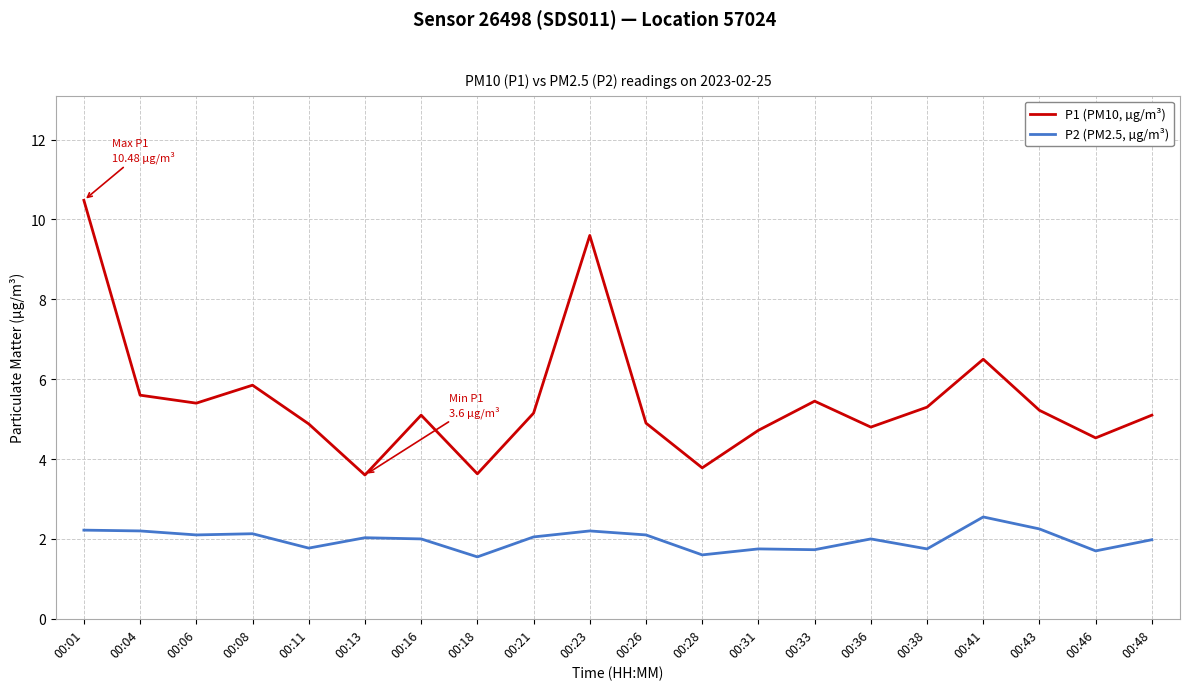

Where does the P2 (PM2.5, µg/m³) series first go above 2?

00:01